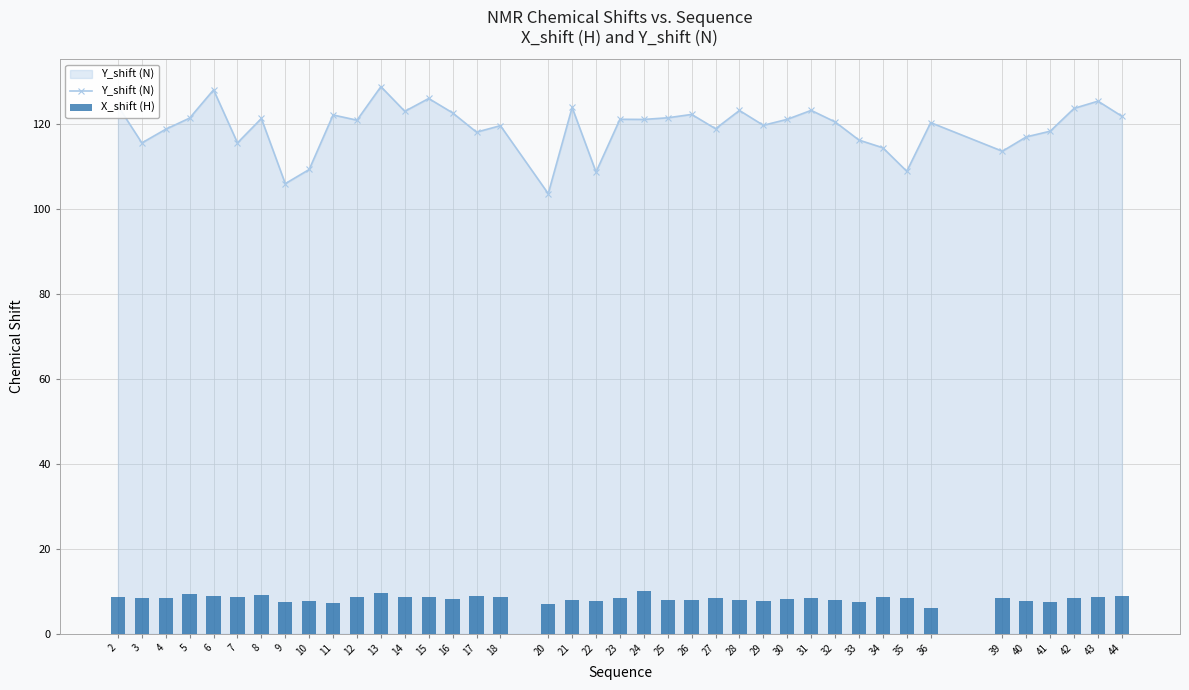

Reading right to left, list all the values displayed in this chart.

Y_shift (N): 44=121.9	43=125.4	42=123.7	41=118.3	40=117.0	39=113.6	36=120.4	35=108.9	34=114.4	33=116.2	32=120.5	31=123.2	30=121.1	29=119.7	28=123.2	27=118.9	26=122.3	25=121.5	24=121.1	23=121.1	22=108.7	21=123.9	20=103.6	18=119.6	17=118.1	16=122.7	15=126.0	14=123.0	13=128.8	12=120.9	11=122.2	10=109.3	9=106.0	8=121.3	7=115.6	6=128.1	5=121.4	4=118.8	3=115.6	2=124.3
X_shift (H): 44=9.0	43=8.8	42=8.5	41=7.4	40=7.8	39=8.5	36=6.1	35=8.4	34=8.6	33=7.5	32=7.9	31=8.4	30=8.2	29=7.7	28=7.9	27=8.5	26=8.0	25=7.8	24=10.0	23=8.4	22=7.8	21=8.0	20=7.0	18=8.7	17=8.9	16=8.2	15=8.7	14=8.8	13=9.5	12=8.6	11=7.2	10=7.8	9=7.6	8=9.1	7=8.7	6=8.9	5=9.3	4=8.5	3=8.3	2=8.8